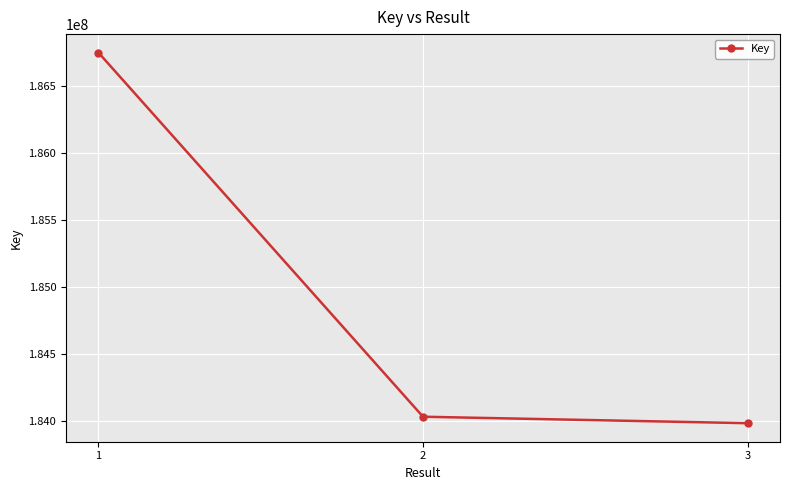

True or false: the data shows 186749738 at 1.

True